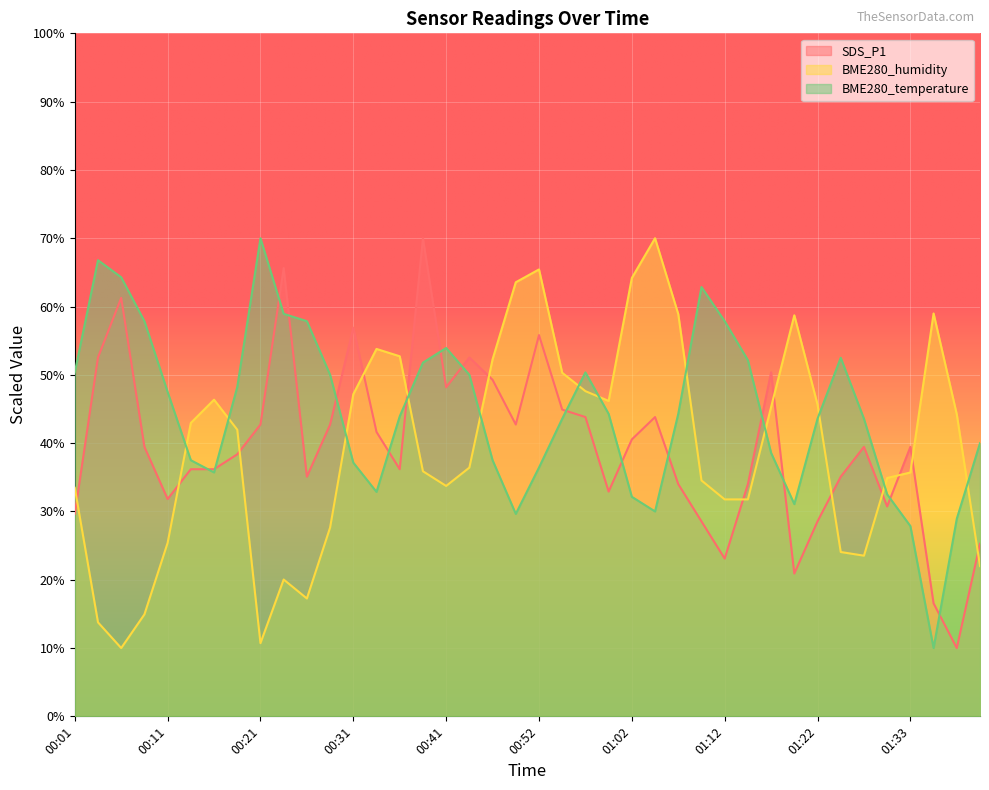

How many interior local peaks does the SDS_P1 series have?

10